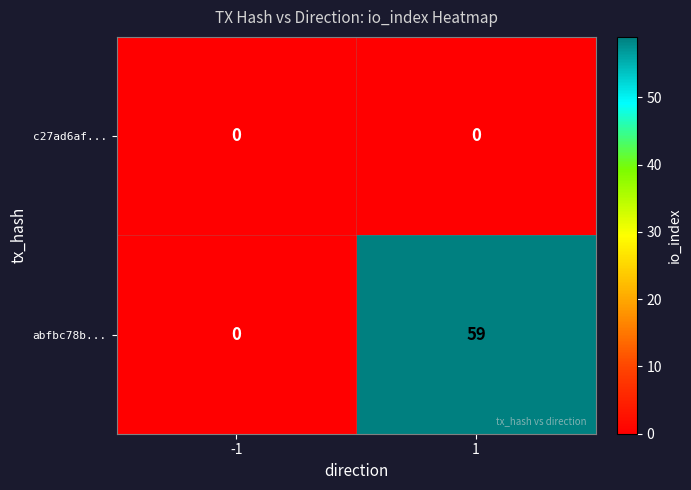

What is the greatest value displayed?

59